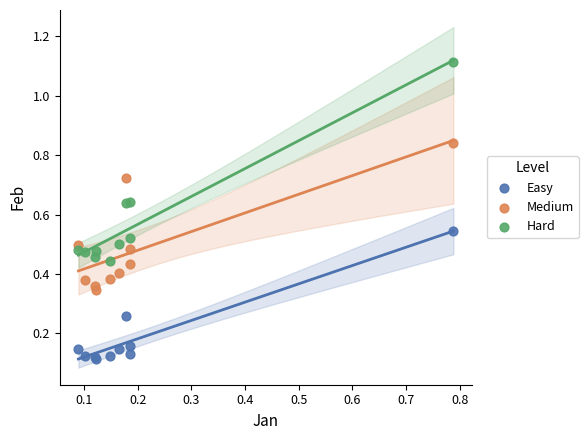

Which series has the widest spread of Y values?

Hard